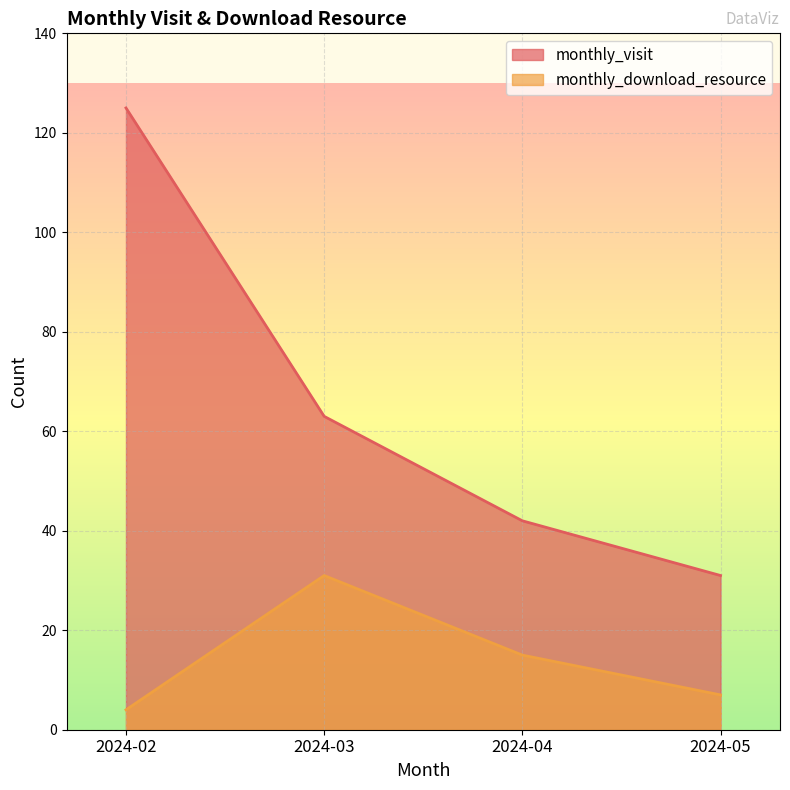

True or false: monthly_visit and monthly_download_resource cross at least once.

False